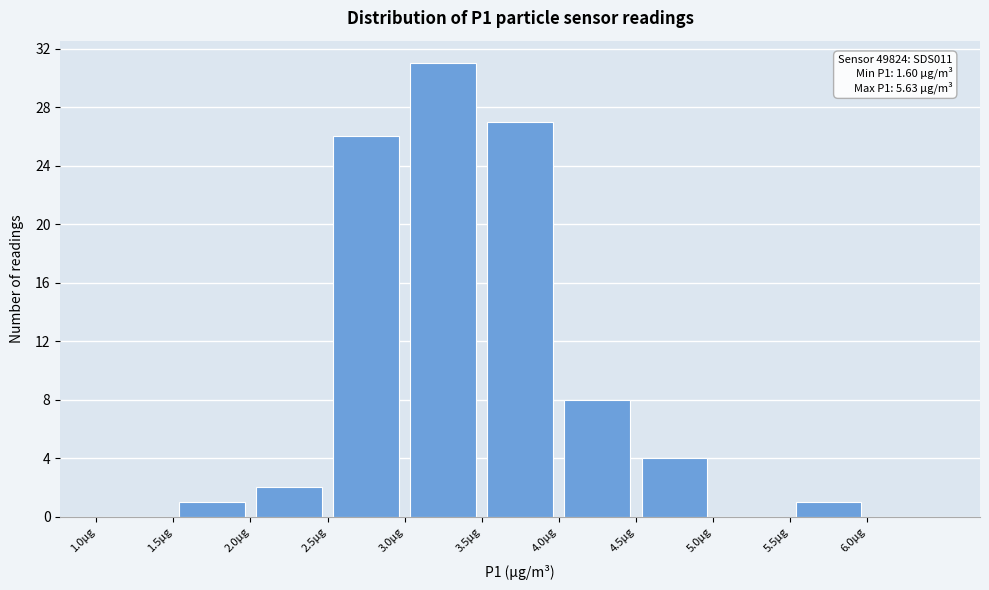

Which range on the x-axis has the tallest bar?

3.0 to 3.5